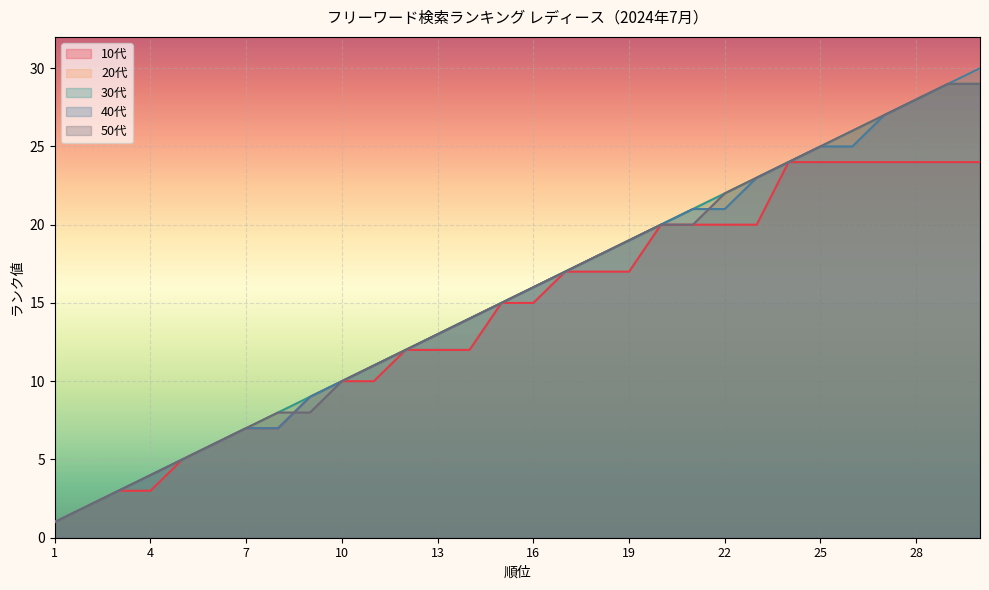

How many lines are shown in the chart?

5